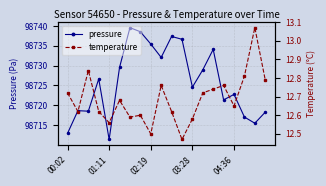

In temperature, how many points are higher than both neighbors (excluding endpoints)?

6